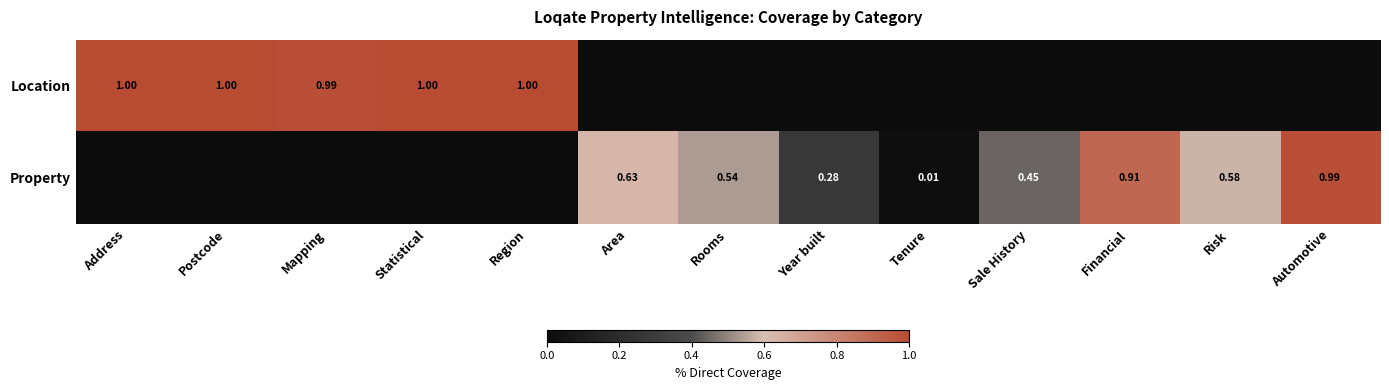

At Mapping, list the series in order from smallest to largest.

Property, Location